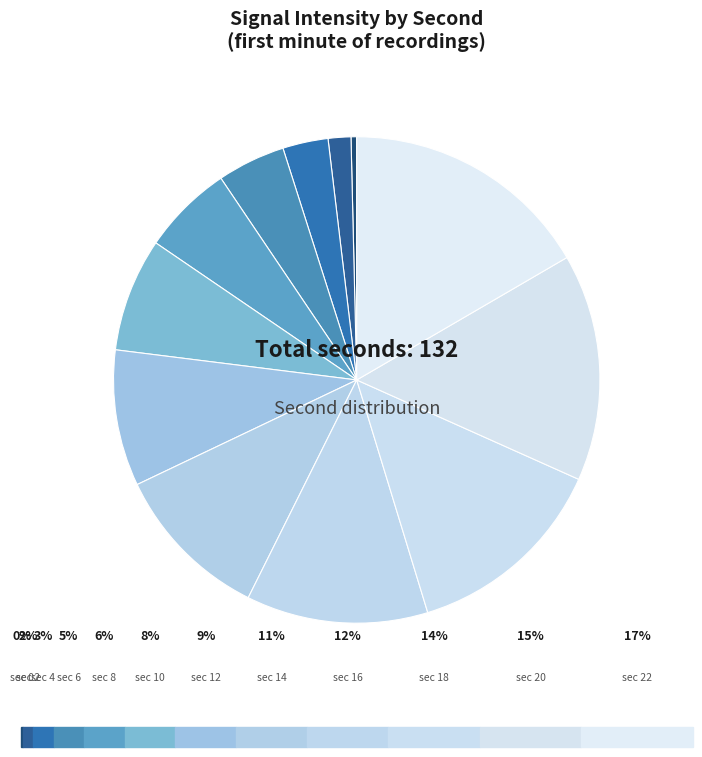

Count the number of slices in the pie.

12